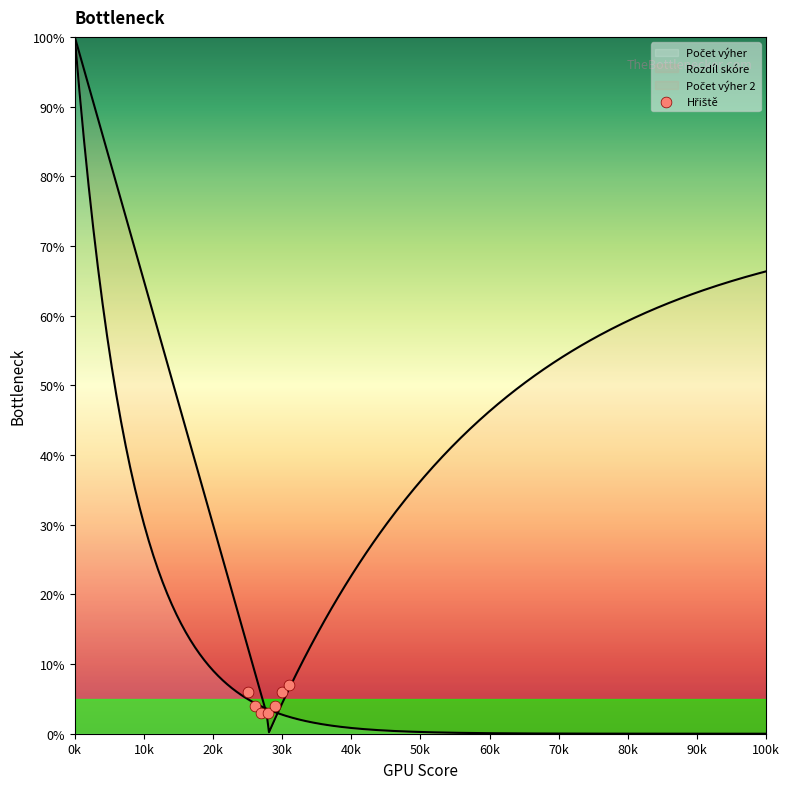

What is the ratio of the value at 40k to the value at 50k?

0.7